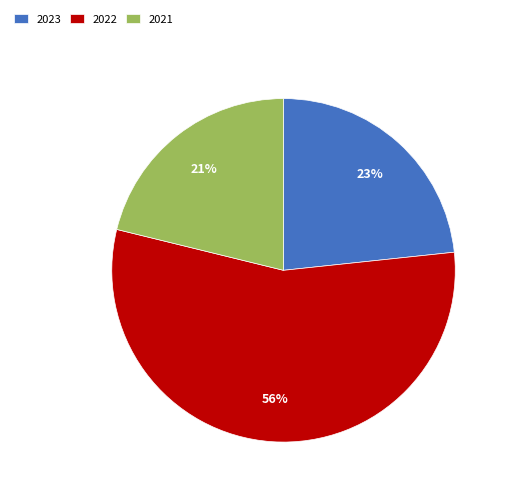

Is it true that 2021 is 11% of the pie?

False